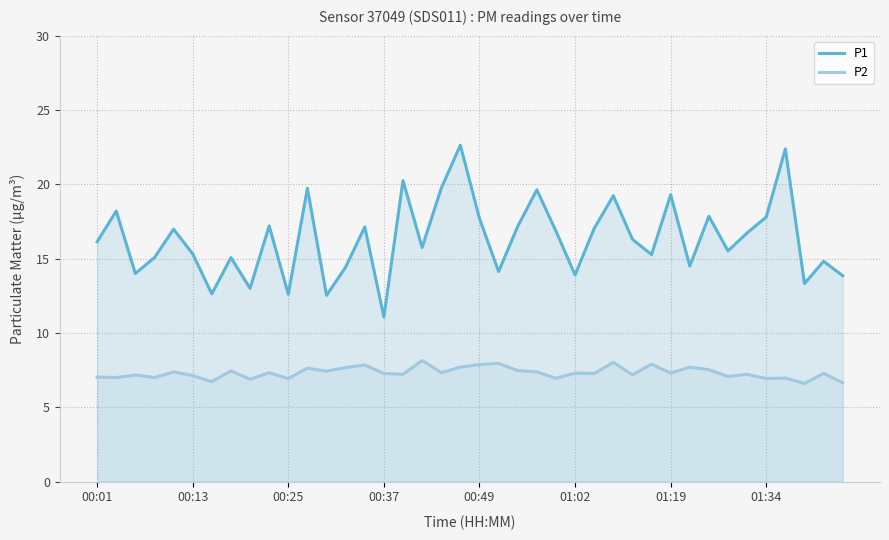

True or false: P1 and P2 intersect in this chart.

False